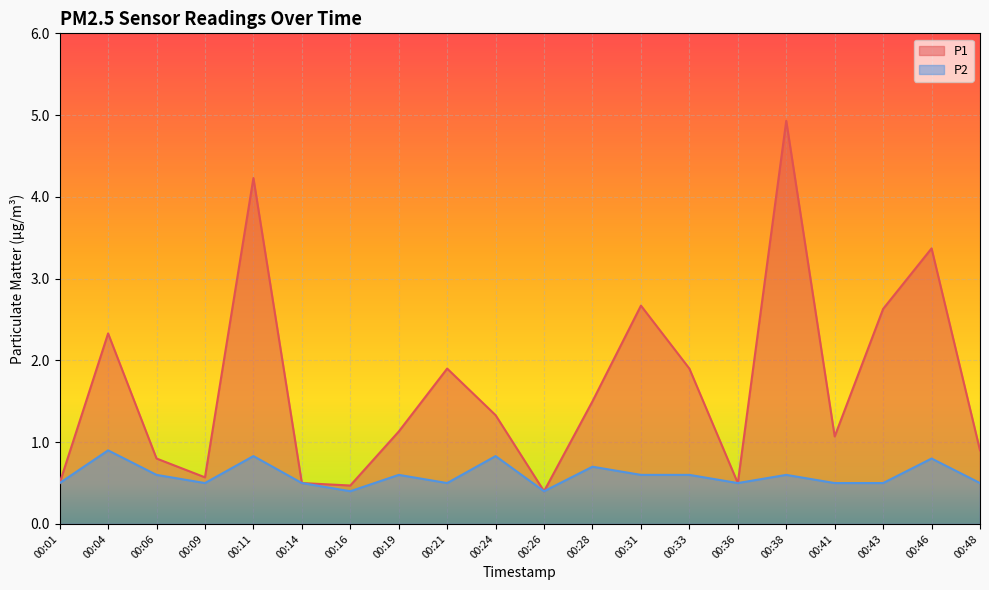

Which label corresponds to the largest value in the chart?

00:38